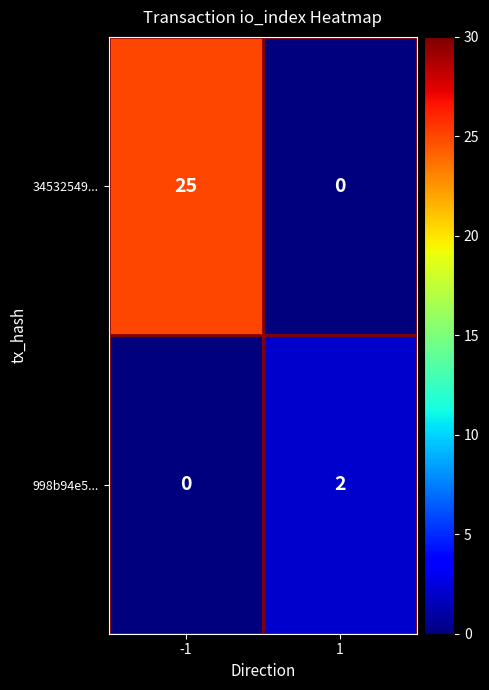

Rank the series by their maximum value, from lowest to highest.

998b94e5..., 34532549...